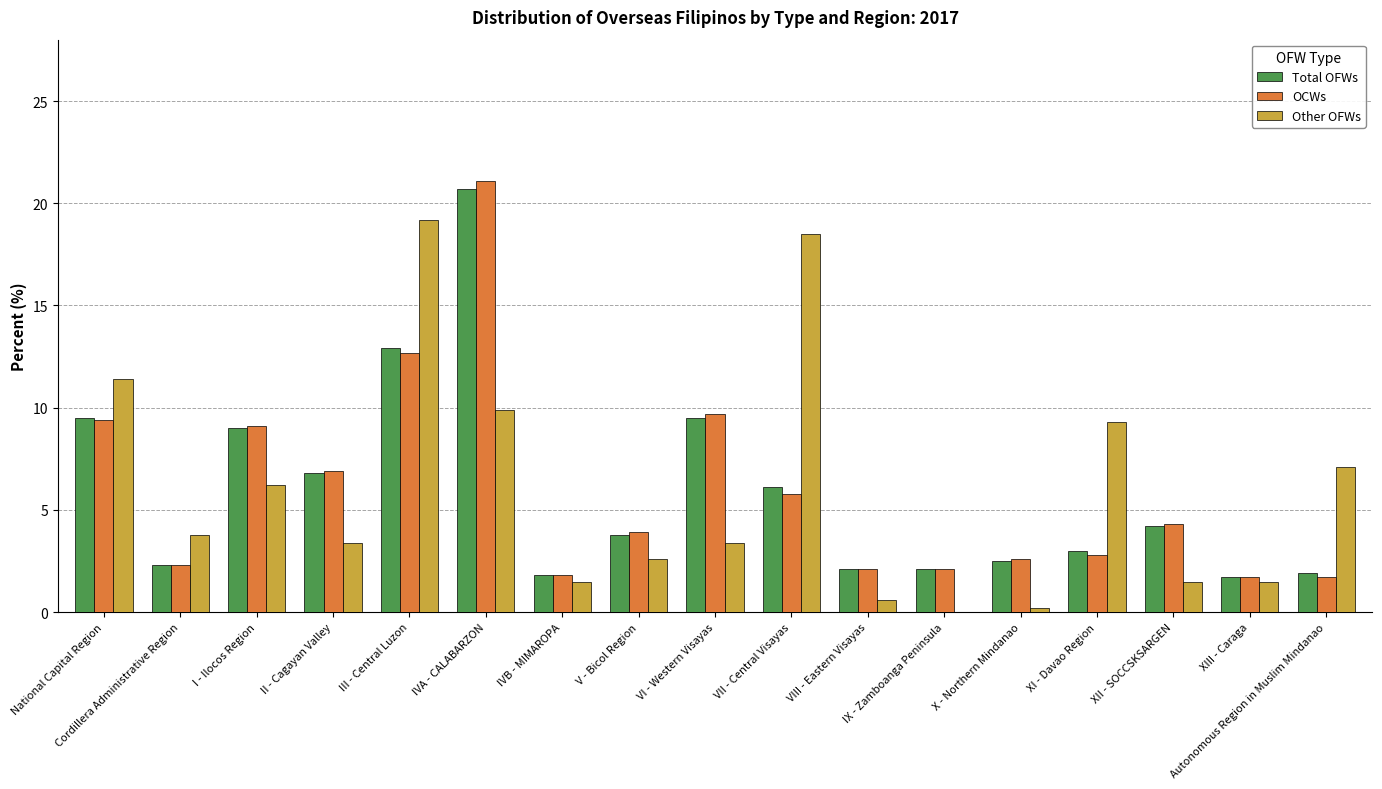

True or false: Other OFWs has a value of 0.6 at VIII - Eastern Visayas.

True